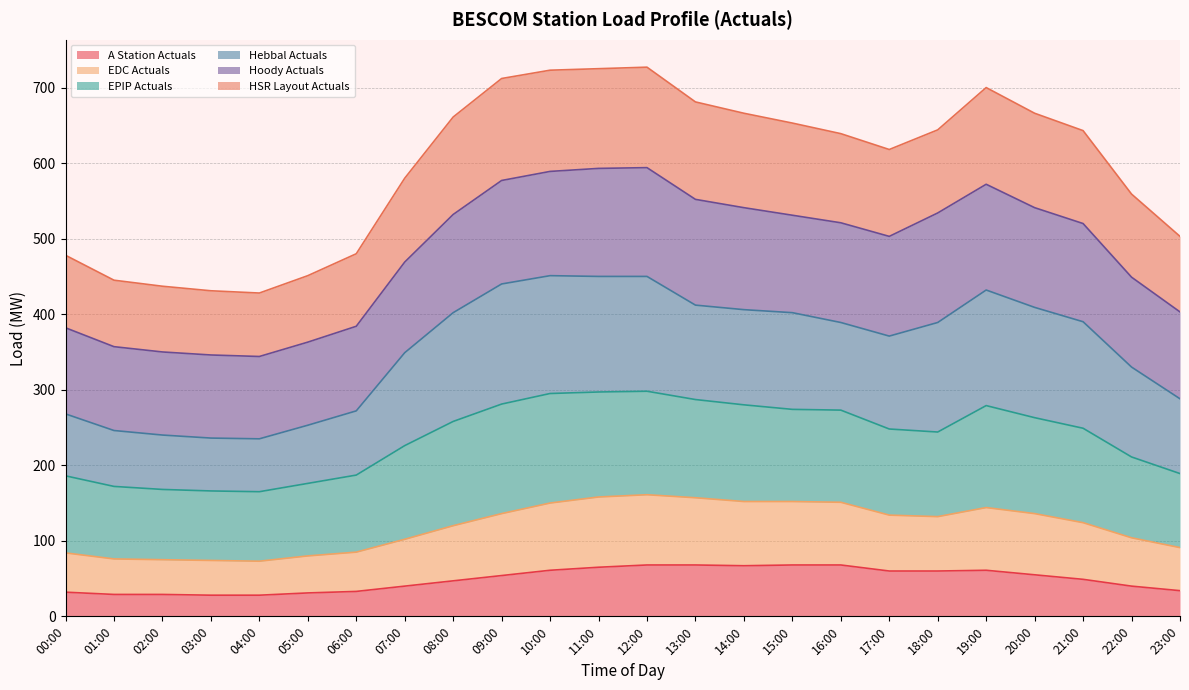

What is the minimum value for A Station Actuals?

28